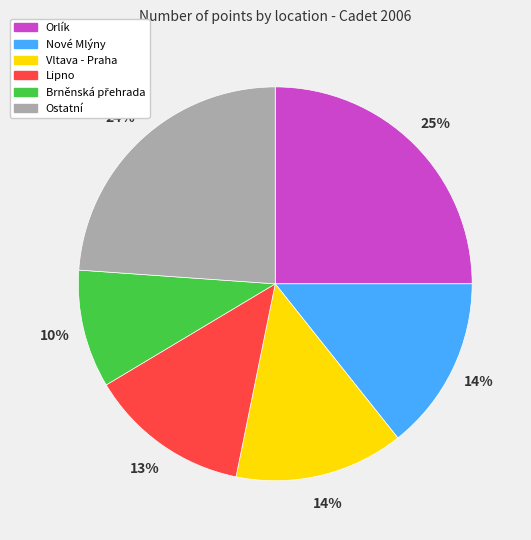

Count the number of slices in the pie.

6